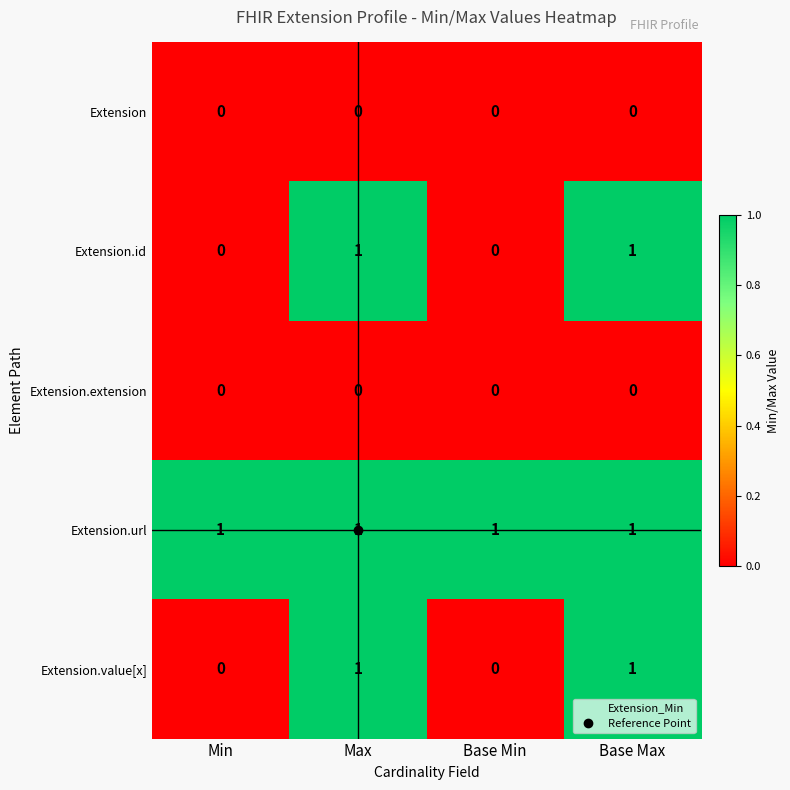

Is it true that Extension equals 0 at Base Min?

True